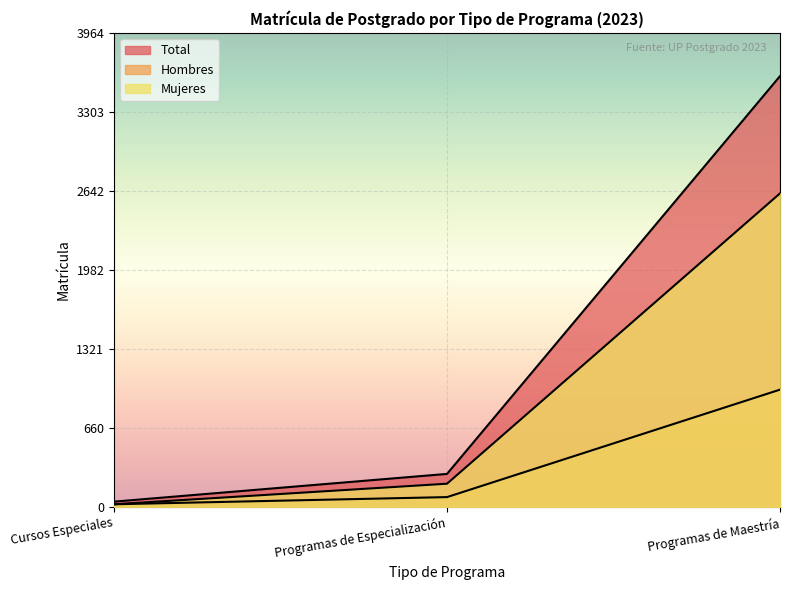

What is the difference between the Total values at Programas de Maestría and Programas de Especialización?

3328